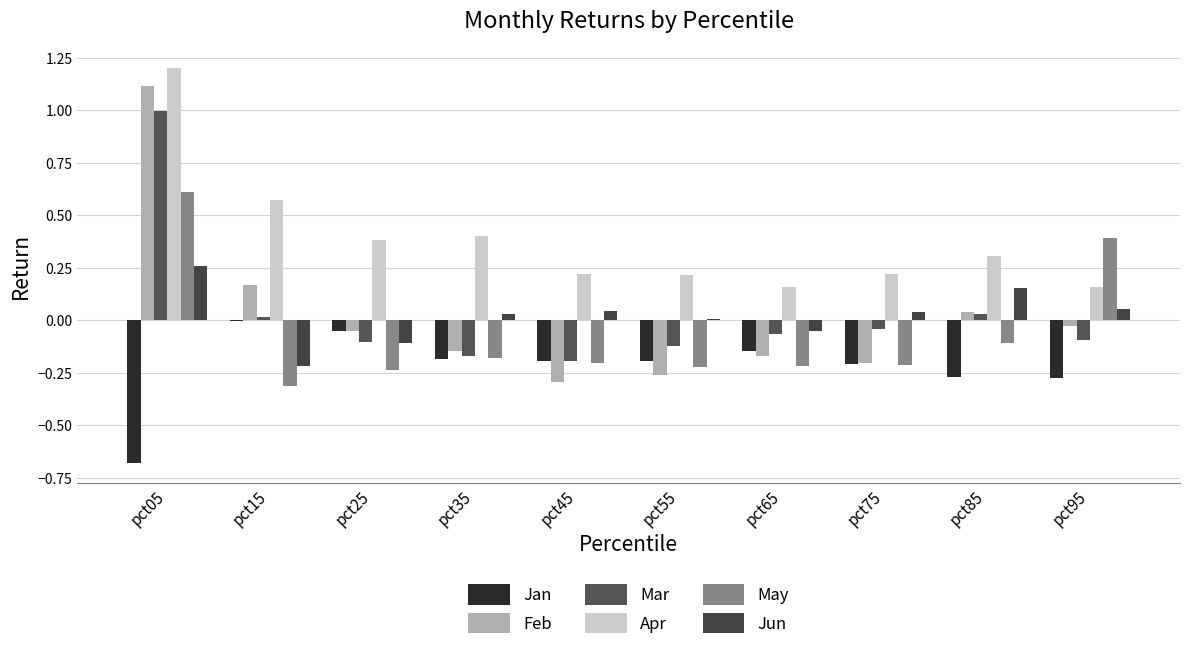

Count the number of categories in the chart.

10